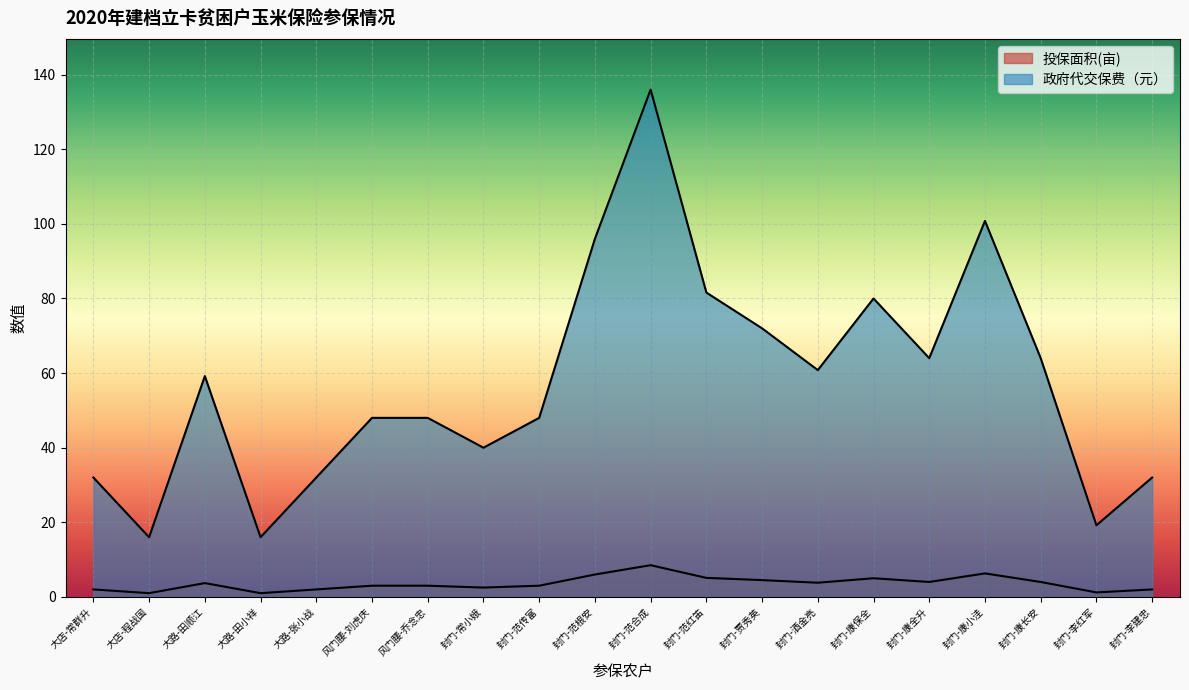

What is the difference between the highest and lowest values at 封门-康长安?

60.0